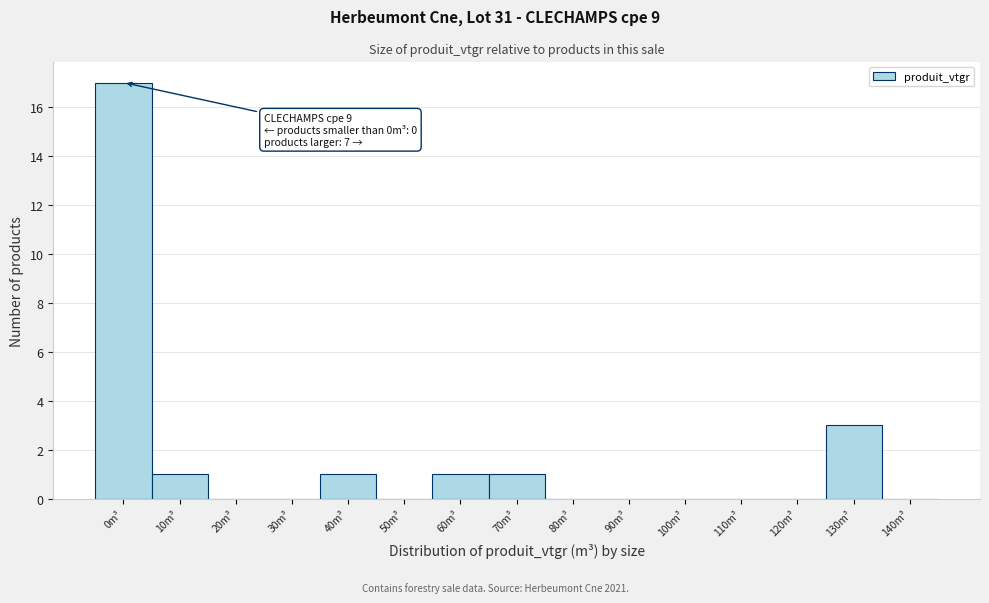

Reading left to right, list all the values displayed in this chart.

0m³=17	10m³=1	20m³=0	30m³=0	40m³=1	50m³=0	60m³=1	70m³=1	80m³=0	90m³=0	100m³=0	110m³=0	120m³=0	130m³=3	140m³=0